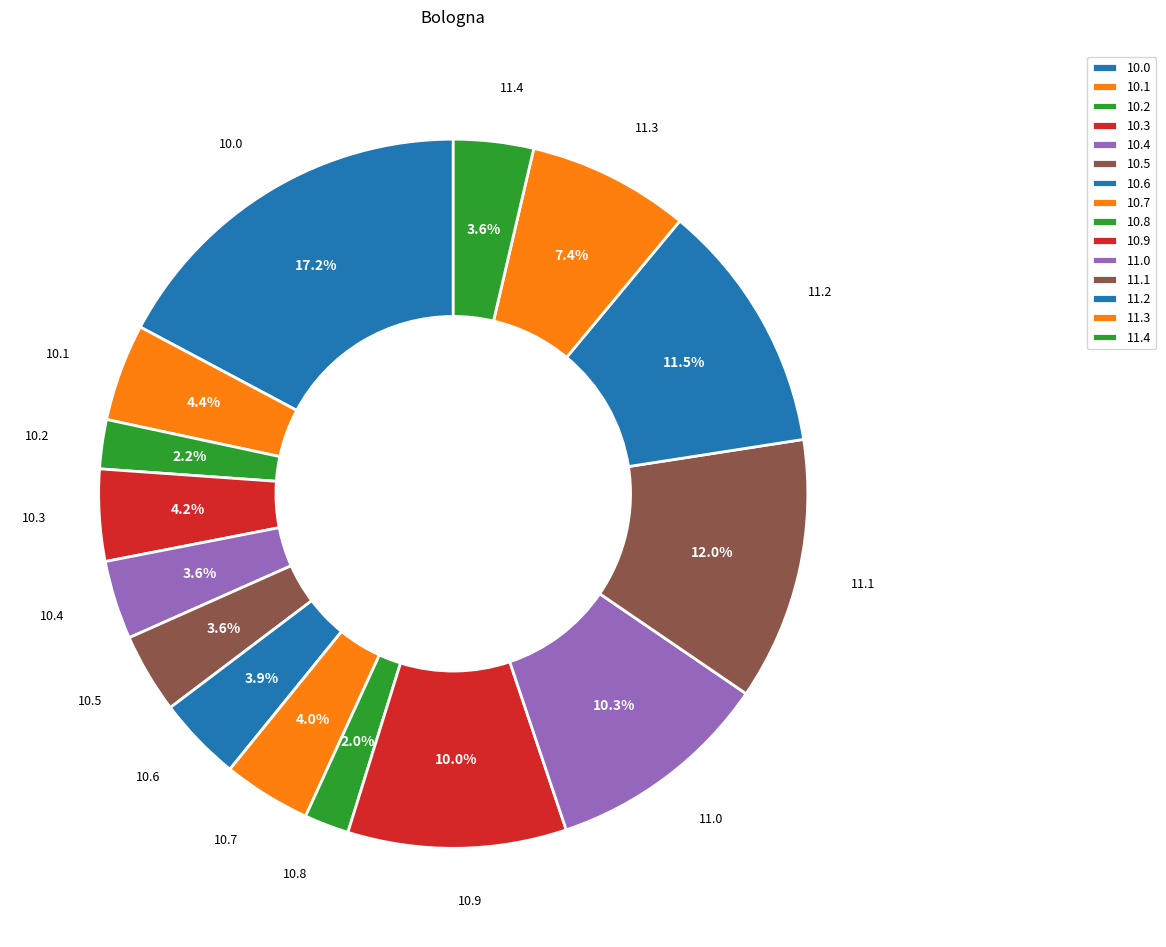

What percentage do 11.1 and 10.0 together represent?

29.2%